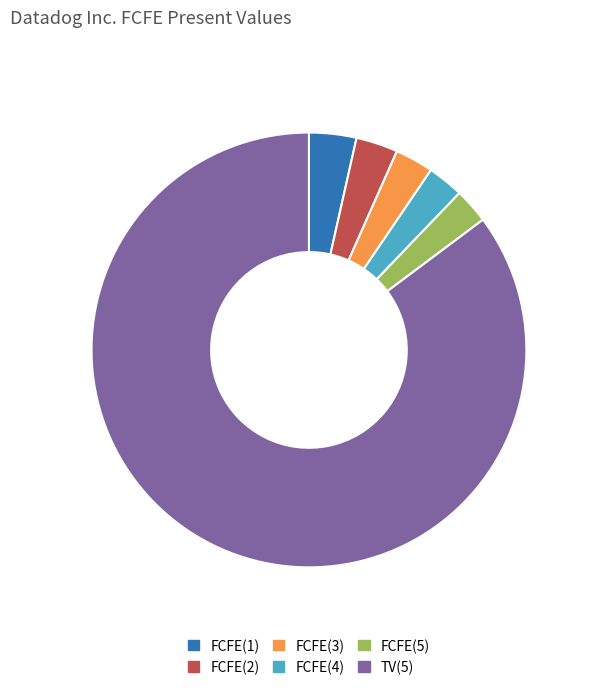

Which slice is the largest?

TV(5)